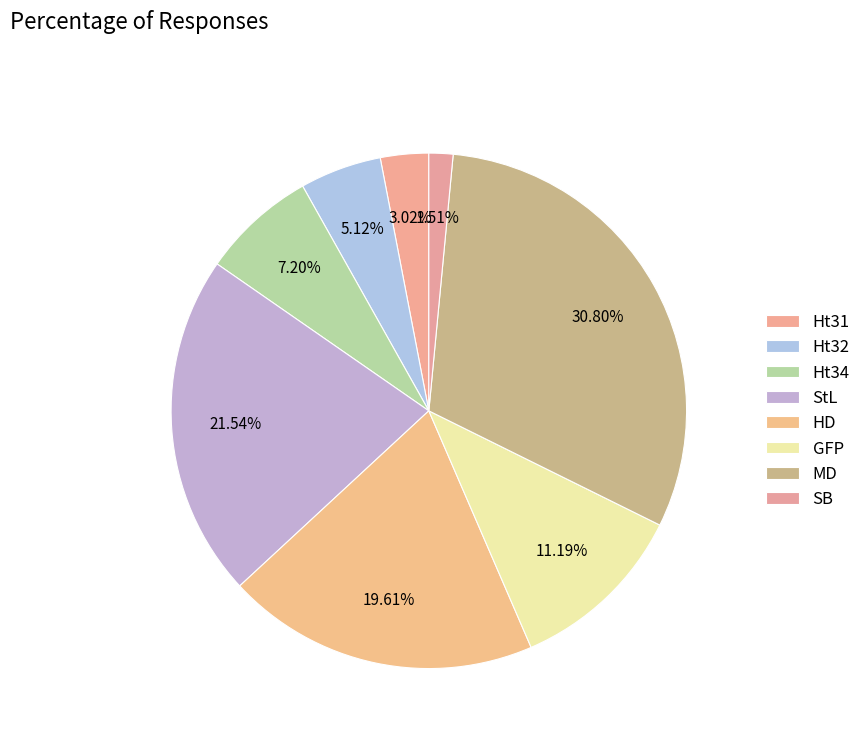

What is the largest slice in the pie chart?

MD